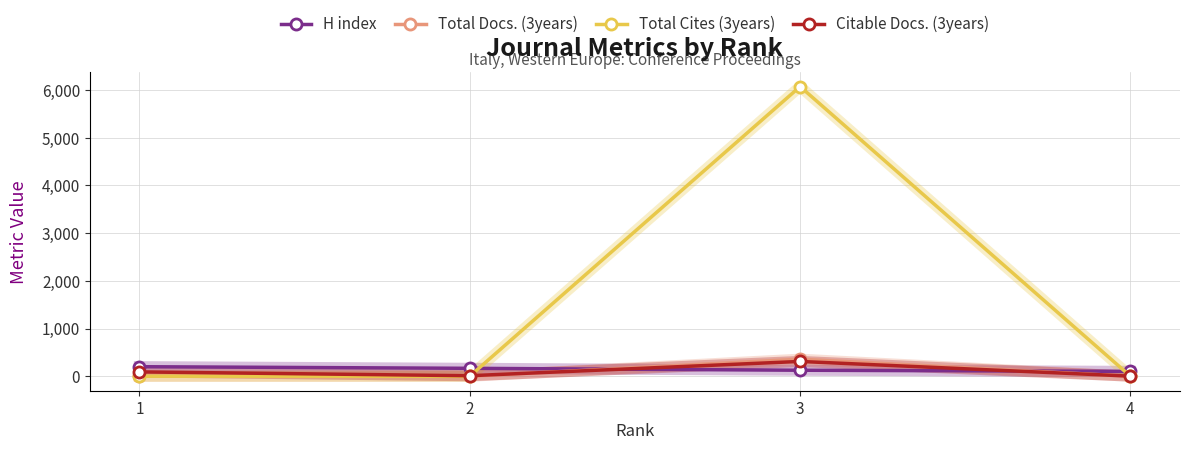

The value of Total Cites (3years) at 3 is 6073. True or false?

True